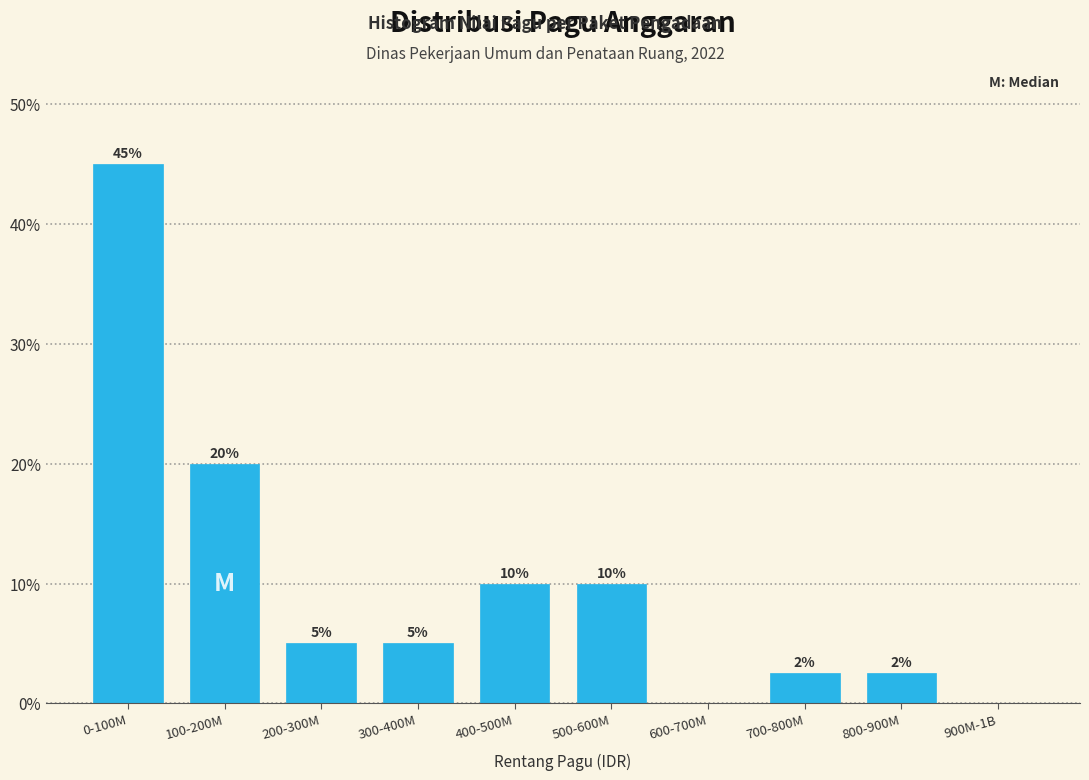

Which category has the highest value across all series?

0-100M